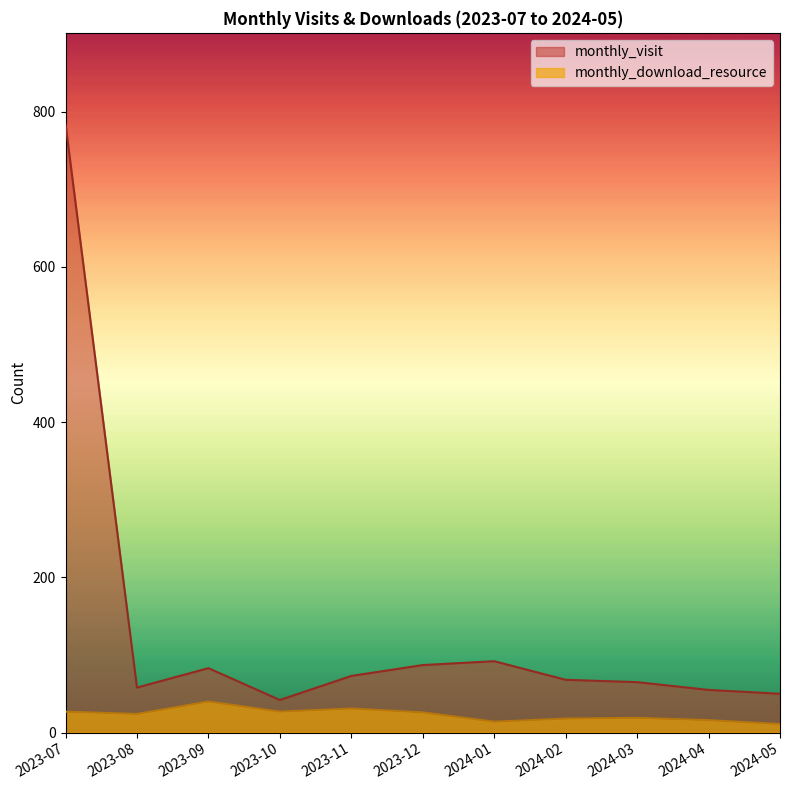

What is the label of the 11th point from the left?

2024-05